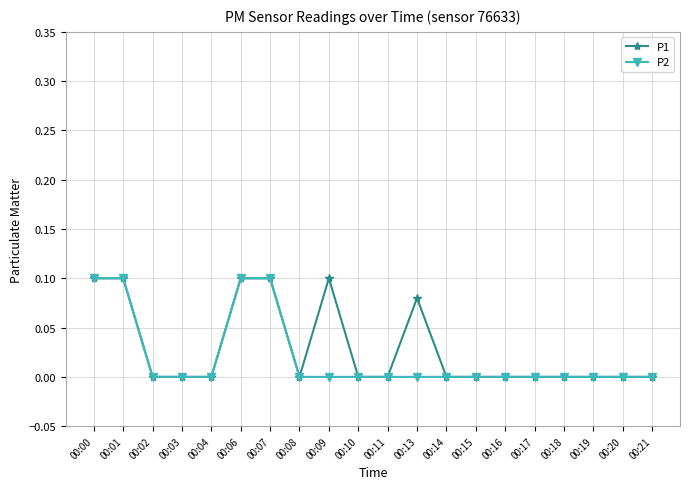

Which series changed the most between 00:13 and 00:16?

P1